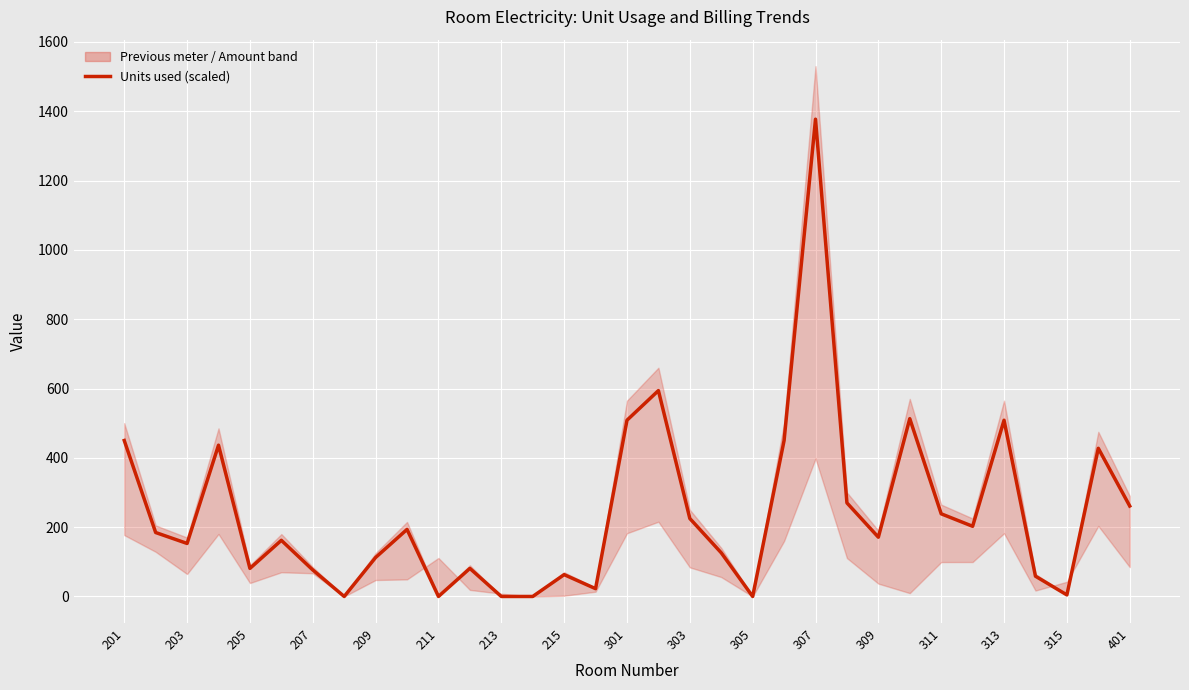

How many values are above zero?

28